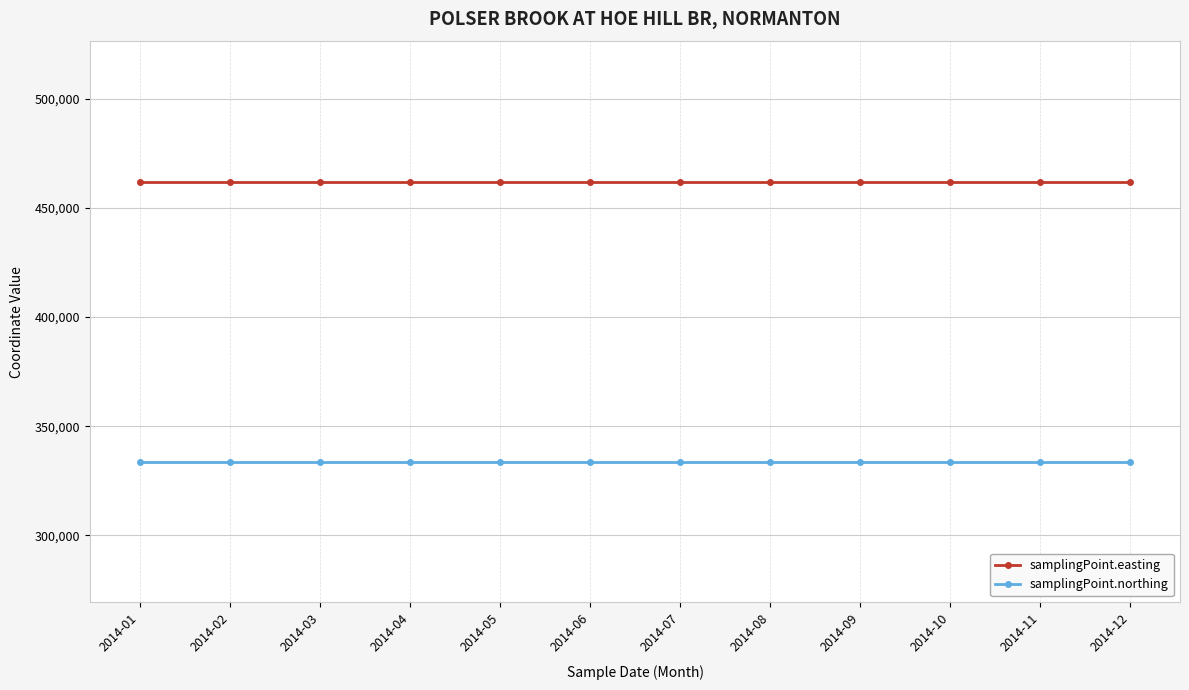

What is the approximate value of samplingPoint.easting at 2014-12?

461973